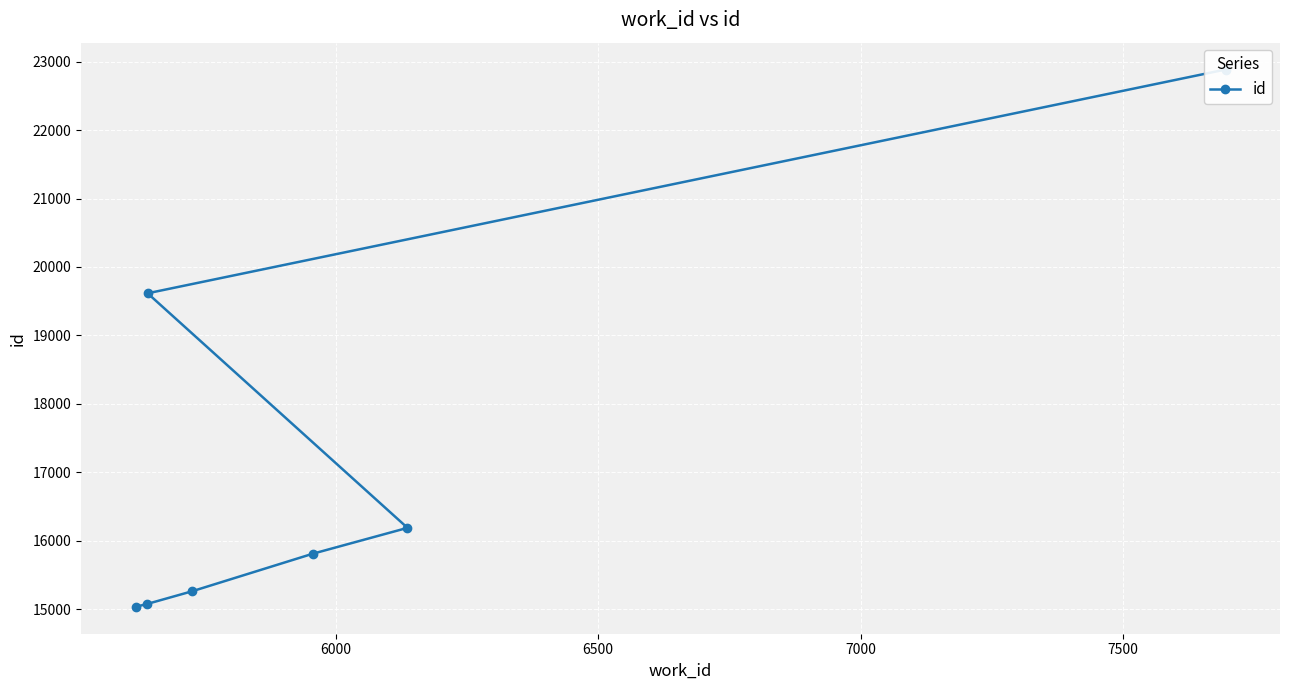

How many values are below 15813?

3